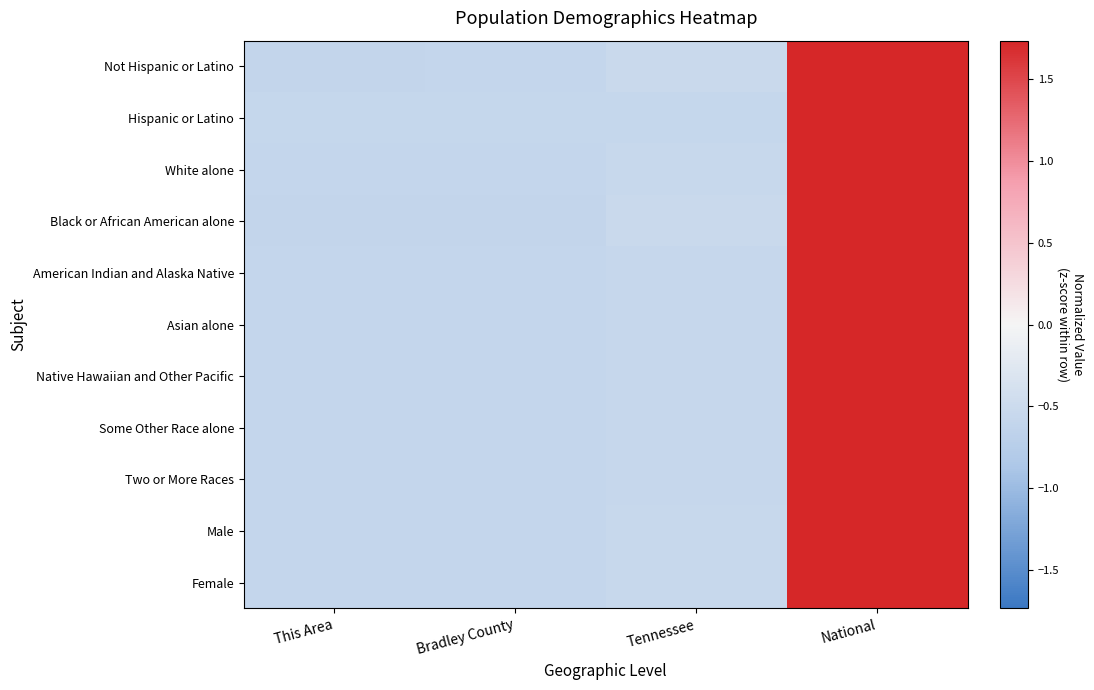

Reading left to right, extract all data points from this chart.

Not Hispanic or Latino: This Area=-0.6	Bradley County=-0.6	Tennessee=-0.5	National=1.7
Hispanic or Latino: This Area=-0.6	Bradley County=-0.6	Tennessee=-0.6	National=1.7
White alone: This Area=-0.6	Bradley County=-0.6	Tennessee=-0.5	National=1.7
Black or African American alone: This Area=-0.6	Bradley County=-0.6	Tennessee=-0.5	National=1.7
American Indian and Alaska Native: This Area=-0.6	Bradley County=-0.6	Tennessee=-0.6	National=1.7
Asian alone: This Area=-0.6	Bradley County=-0.6	Tennessee=-0.6	National=1.7
Native Hawaiian and Other Pacific: This Area=-0.6	Bradley County=-0.6	Tennessee=-0.6	National=1.7
Some Other Race alone: This Area=-0.6	Bradley County=-0.6	Tennessee=-0.6	National=1.7
Two or More Races: This Area=-0.6	Bradley County=-0.6	Tennessee=-0.6	National=1.7
Male: This Area=-0.6	Bradley County=-0.6	Tennessee=-0.5	National=1.7
Female: This Area=-0.6	Bradley County=-0.6	Tennessee=-0.5	National=1.7